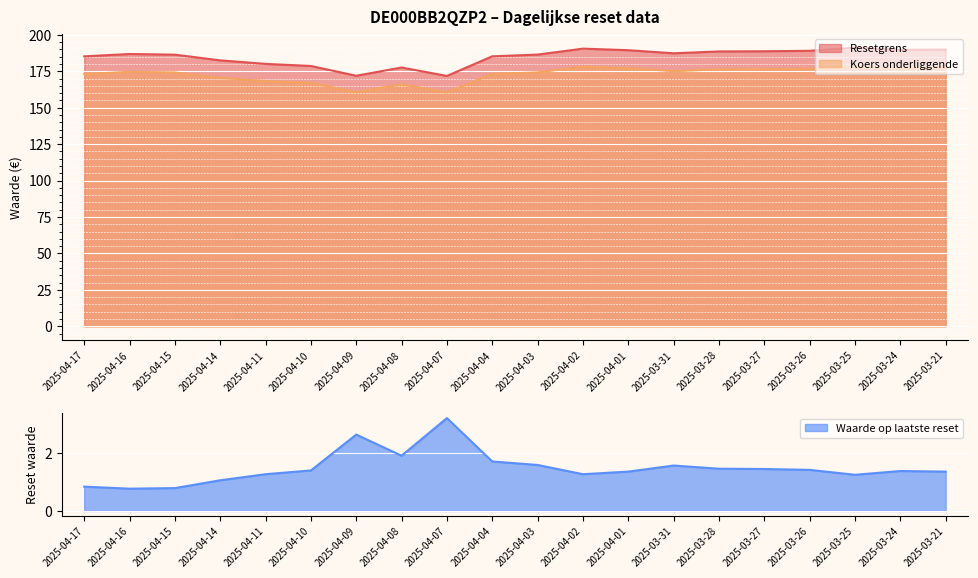

True or false: Koers onderliggende and Resetgrens cross at least once.

False